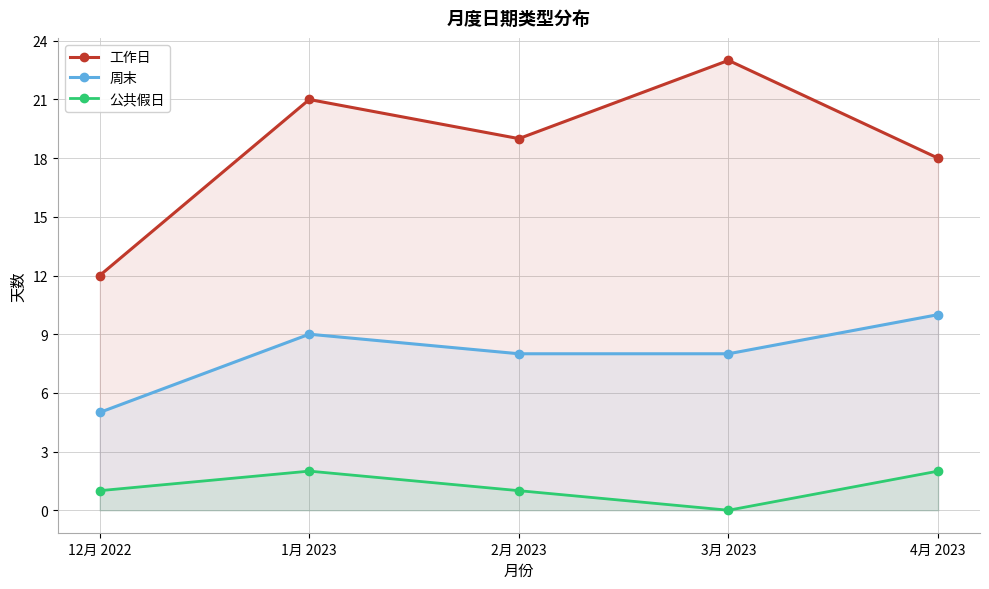

Which category has the highest value in the 周末 series?

4月 2023